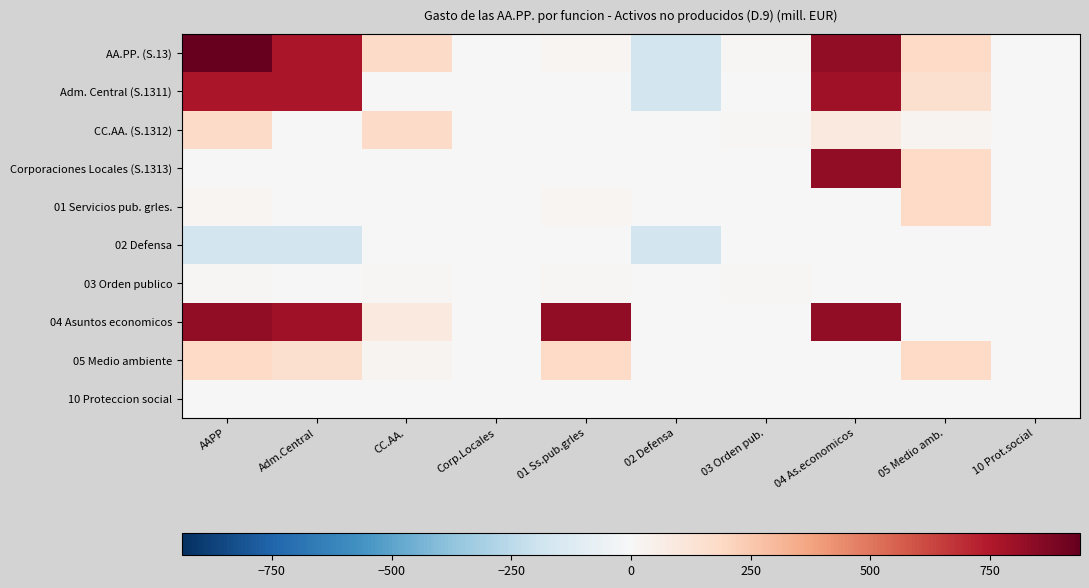

Reading left to right, extract all data points from this chart.

AA.PP. (S.13): AAPP=938	Adm.Central=769	CC.AA.=181	Corp.Locales=6	01 Ss.pub.grles=17	02 Defensa=-174	03 Orden pub.=10	04 As.economicos=833	05 Medio amb.=186	10 Prot.social=6
Adm. Central (S.1311): AAPP=769	Adm.Central=769	CC.AA.=0	Corp.Locales=0	01 Ss.pub.grles=0	02 Defensa=-174	03 Orden pub.=0	04 As.economicos=796	05 Medio amb.=148	10 Prot.social=0
CC.AA. (S.1312): AAPP=181	Adm.Central=0	CC.AA.=181	Corp.Locales=0	01 Ss.pub.grles=4	02 Defensa=0	03 Orden pub.=8	04 As.economicos=92	05 Medio amb.=28	10 Prot.social=5
Corporaciones Locales (S.1313): AAPP=6	Adm.Central=0	CC.AA.=0	Corp.Locales=6	01 Ss.pub.grles=2	02 Defensa=0	03 Orden pub.=0	04 As.economicos=833	05 Medio amb.=186	10 Prot.social=6
01 Servicios pub. grles.: AAPP=17	Adm.Central=0	CC.AA.=4	Corp.Locales=2	01 Ss.pub.grles=17	02 Defensa=0	03 Orden pub.=0	04 As.economicos=4	05 Medio amb.=186	10 Prot.social=0
02 Defensa: AAPP=-174	Adm.Central=-174	CC.AA.=0	Corp.Locales=0	01 Ss.pub.grles=0	02 Defensa=-174	03 Orden pub.=0	04 As.economicos=0	05 Medio amb.=0	10 Prot.social=0
03 Orden publico: AAPP=10	Adm.Central=0	CC.AA.=8	Corp.Locales=0	01 Ss.pub.grles=10	02 Defensa=0	03 Orden pub.=10	04 As.economicos=0	05 Medio amb.=0	10 Prot.social=0
04 Asuntos economicos: AAPP=833	Adm.Central=796	CC.AA.=92	Corp.Locales=0	01 Ss.pub.grles=833	02 Defensa=0	03 Orden pub.=0	04 As.economicos=833	05 Medio amb.=0	10 Prot.social=0
05 Medio ambiente: AAPP=186	Adm.Central=148	CC.AA.=28	Corp.Locales=0	01 Ss.pub.grles=186	02 Defensa=0	03 Orden pub.=0	04 As.economicos=0	05 Medio amb.=186	10 Prot.social=0
10 Proteccion social: AAPP=6	Adm.Central=0	CC.AA.=5	Corp.Locales=6	01 Ss.pub.grles=0	02 Defensa=0	03 Orden pub.=0	04 As.economicos=0	05 Medio amb.=0	10 Prot.social=6